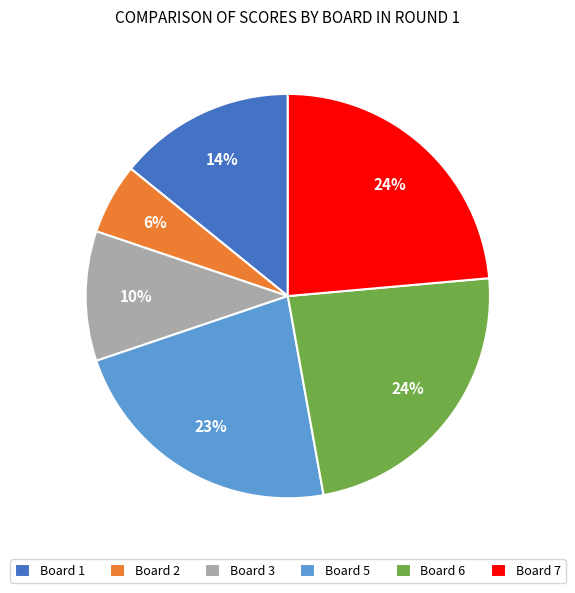

To the nearest percent, what is the combined percentage of Board 7 and Board 1?

38%